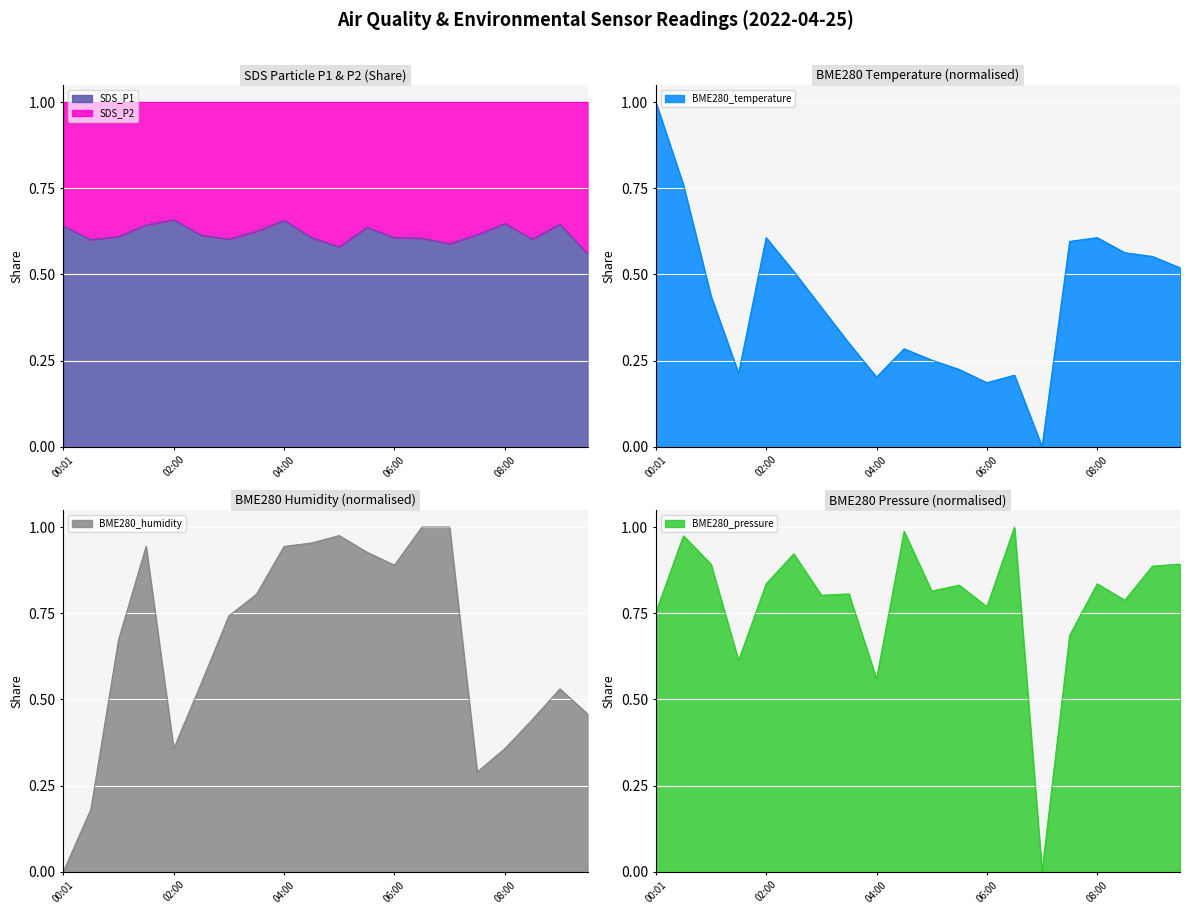

Which category has the highest value in the BME280_temperature series?

00:01